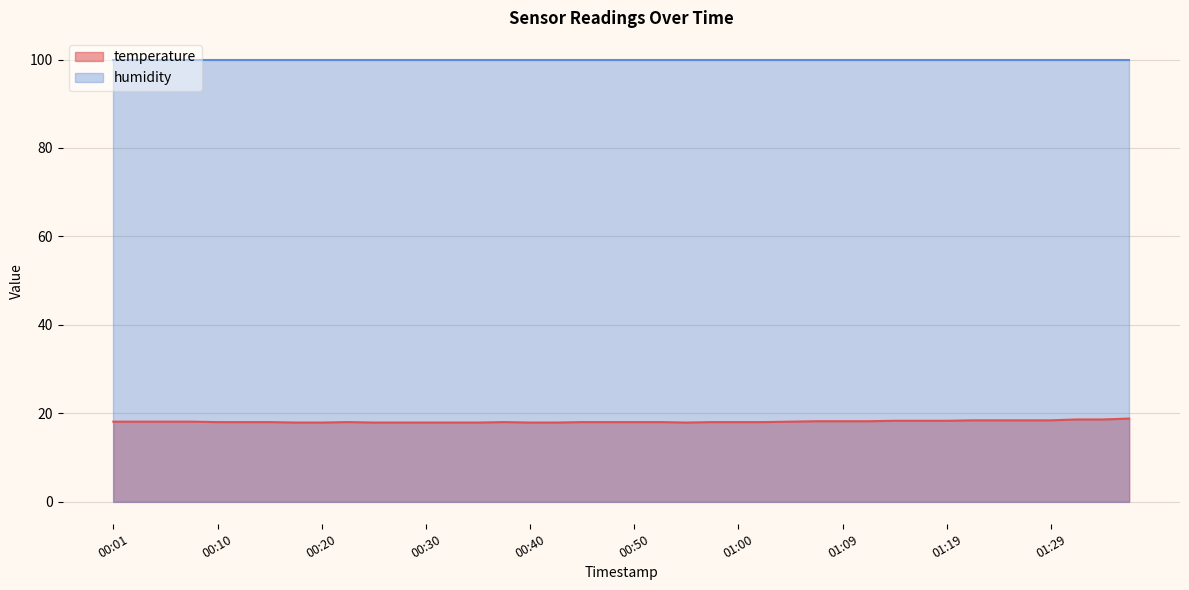

Is it true that the value at 01:26 is 31.7?

False